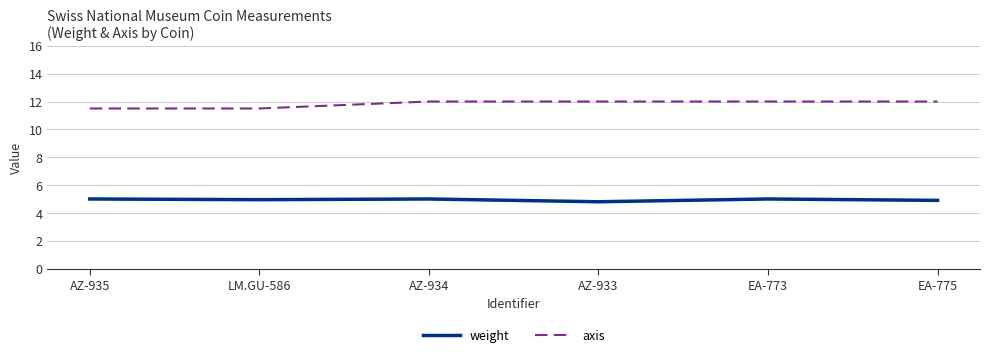

What position from the right is EA-775?

1